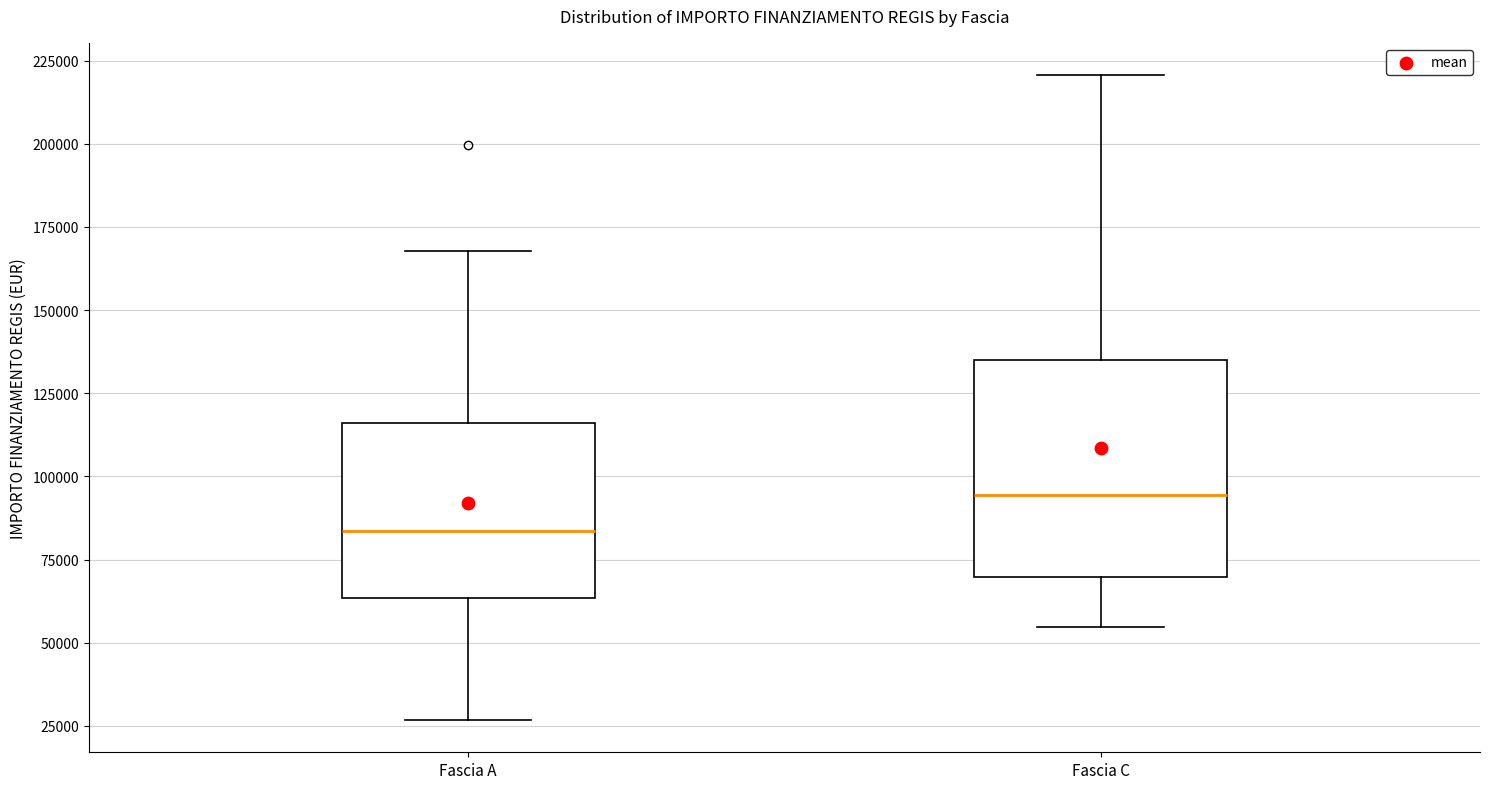

Where does the median line of the box for Fascia A sit on the y-axis? The values are not printed on the chart, so give them approximately, as read against the axis.

85000